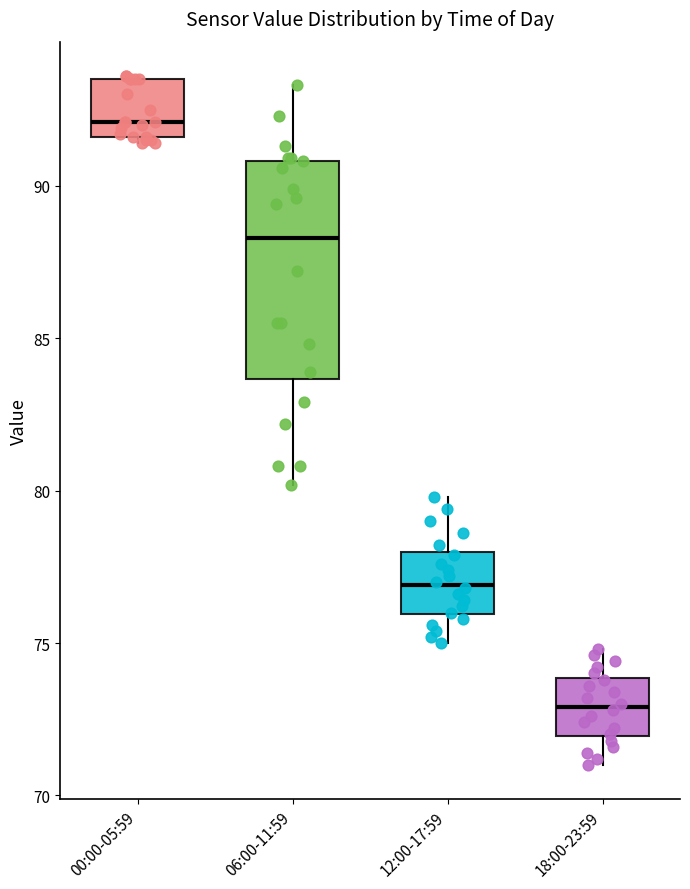

Which box is the tallest, from its lower edge to its upper edge?

06:00-11:59